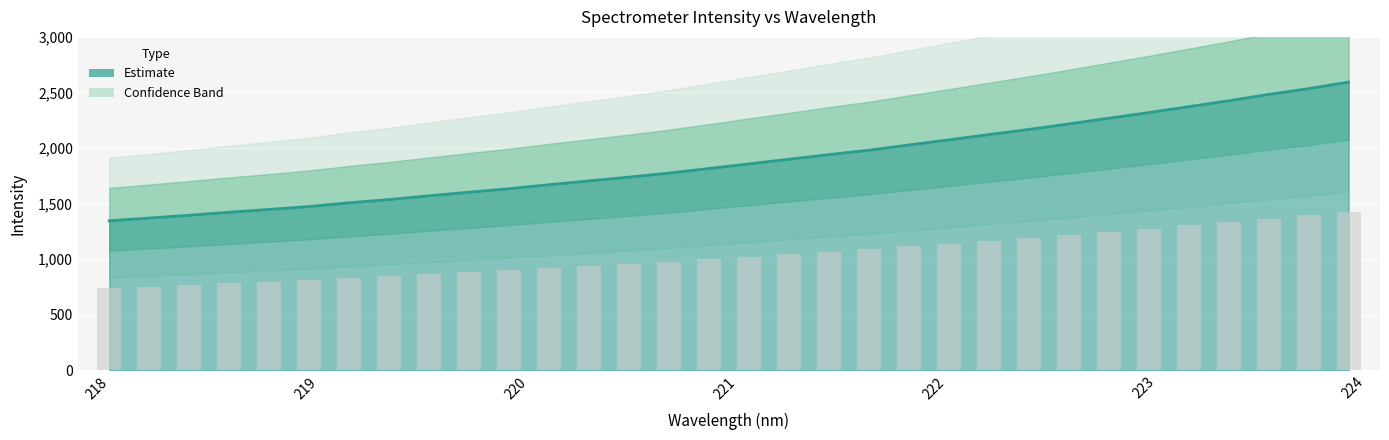

Reading left to right, what are all the values shown in this chart?

1346.3	1370.7	1396.1	1422.9	1448.4	1474.6	1508.2	1537.3	1570.9	1603.5	1634.8	1671.1	1705.1	1739.1	1775.8	1816.5	1858.6	1900.0	1941.7	1981.3	2028.3	2074.3	2122.1	2168.2	2217.8	2268.9	2319.4	2372.6	2425.7	2482.9	2534.8	2593.6